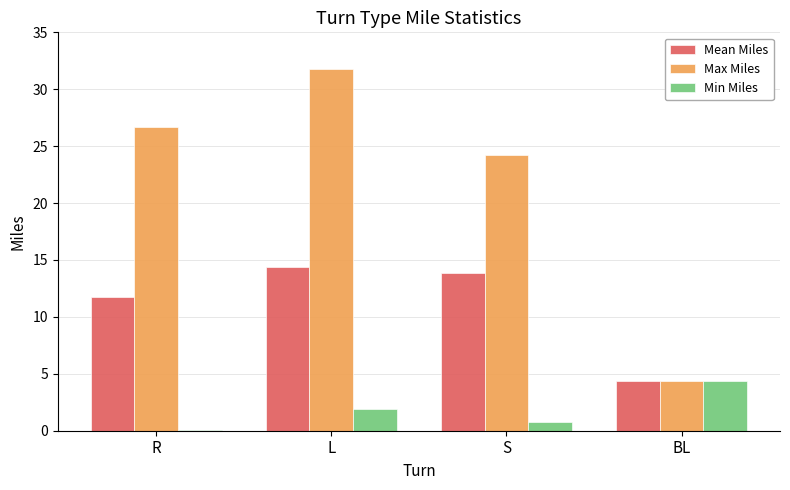

What is the sum of all Max Miles values?

87.1